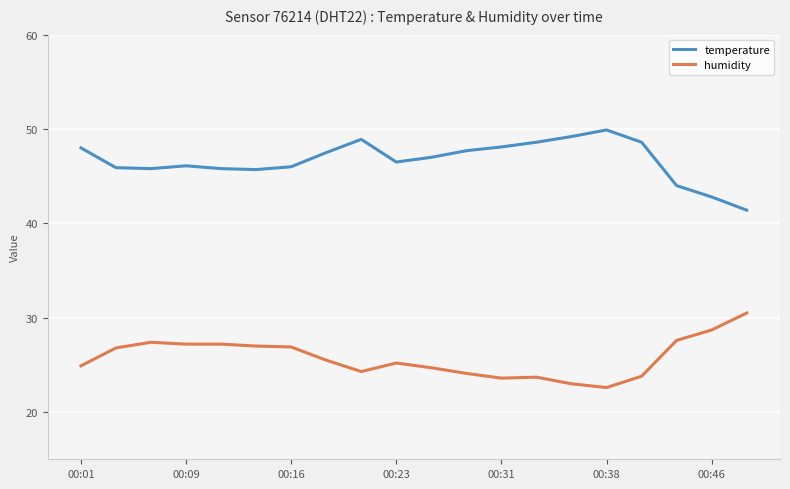

True or false: temperature and humidity intersect in this chart.

False